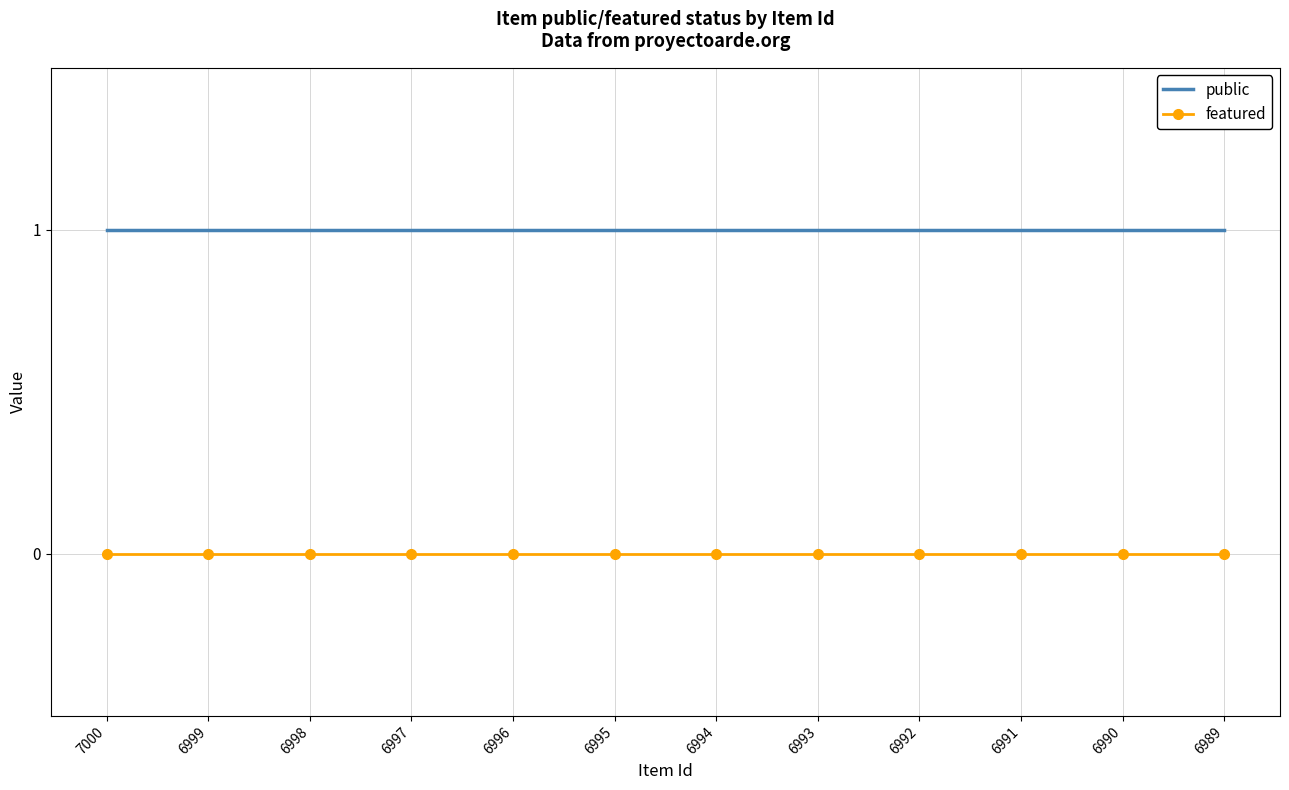

The public series shows 1 at 6995. True or false?

True